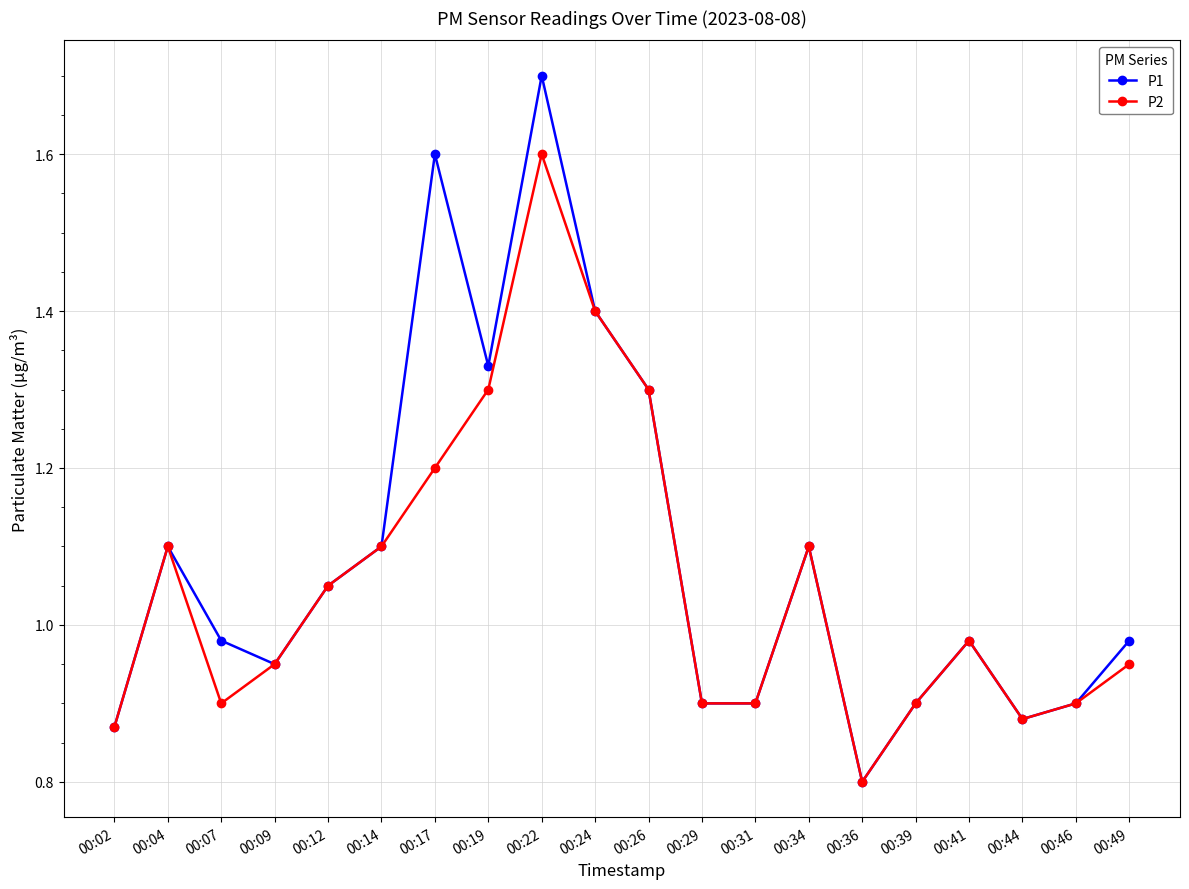

Which series changed the most between 00:02 and 00:22?

P1